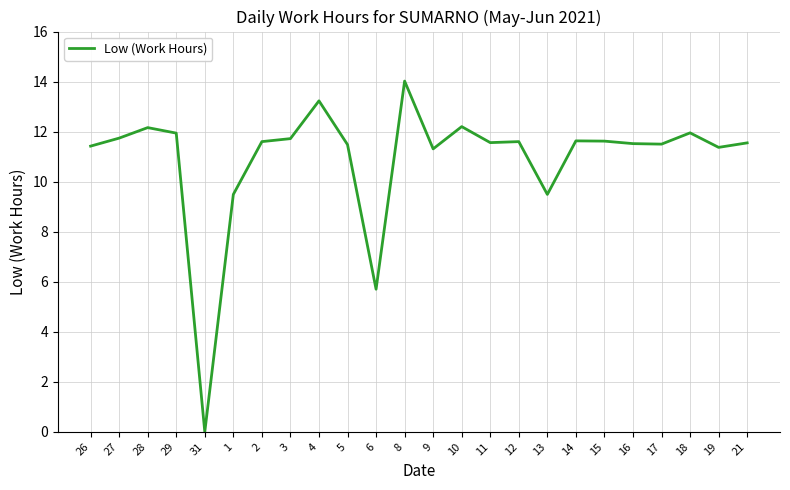

What position from the right is 18?

3